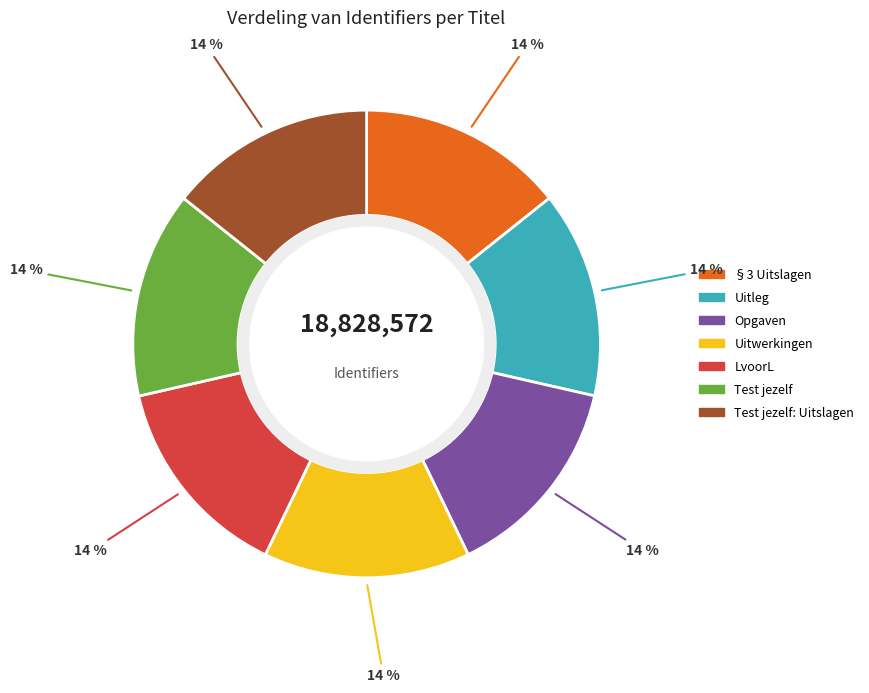

To the nearest percent, what is the average slice percentage?

14%